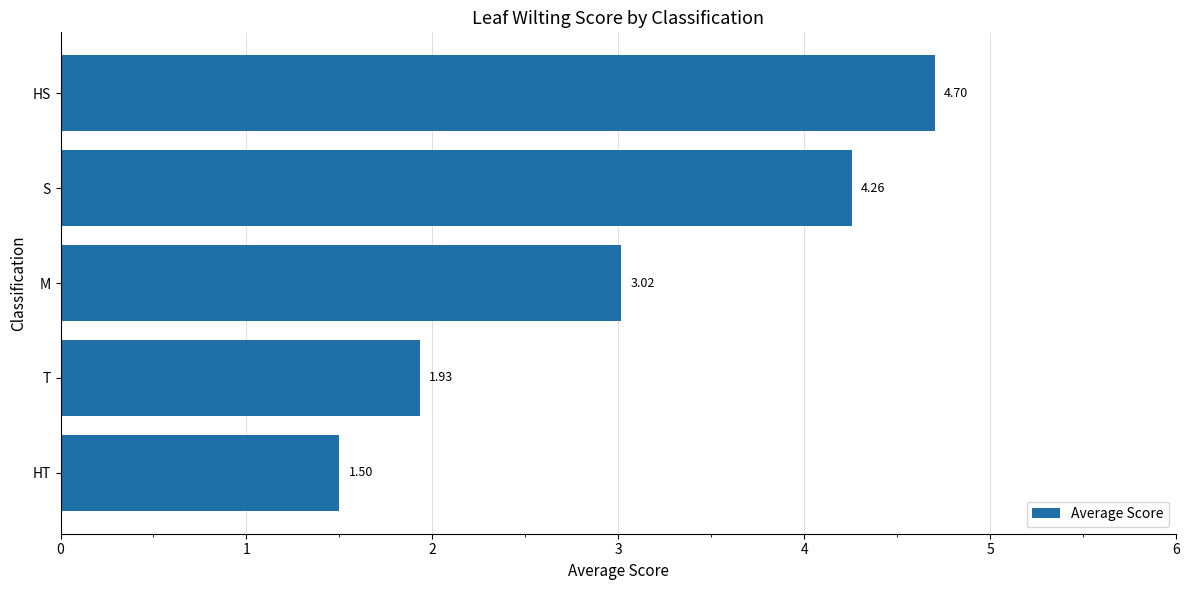

Which category has the lowest value across all series?

HT